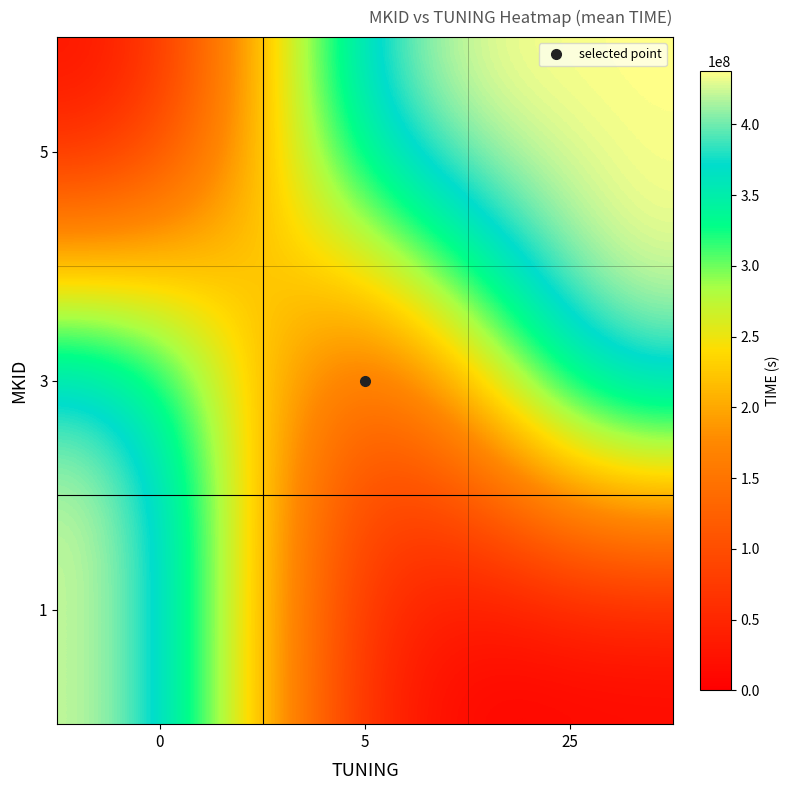

How many data points does each series have?

3